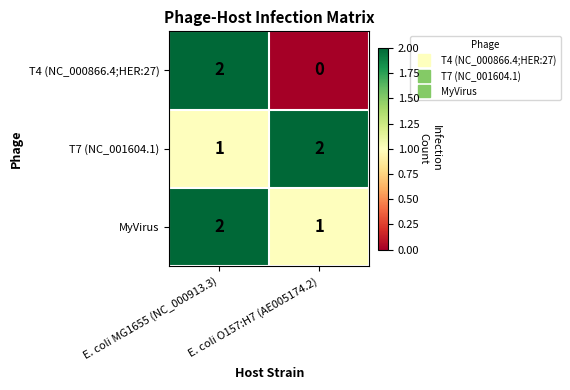

At which category is the sum across all series the highest?

E. coli MG1655 (NC_000913.3)